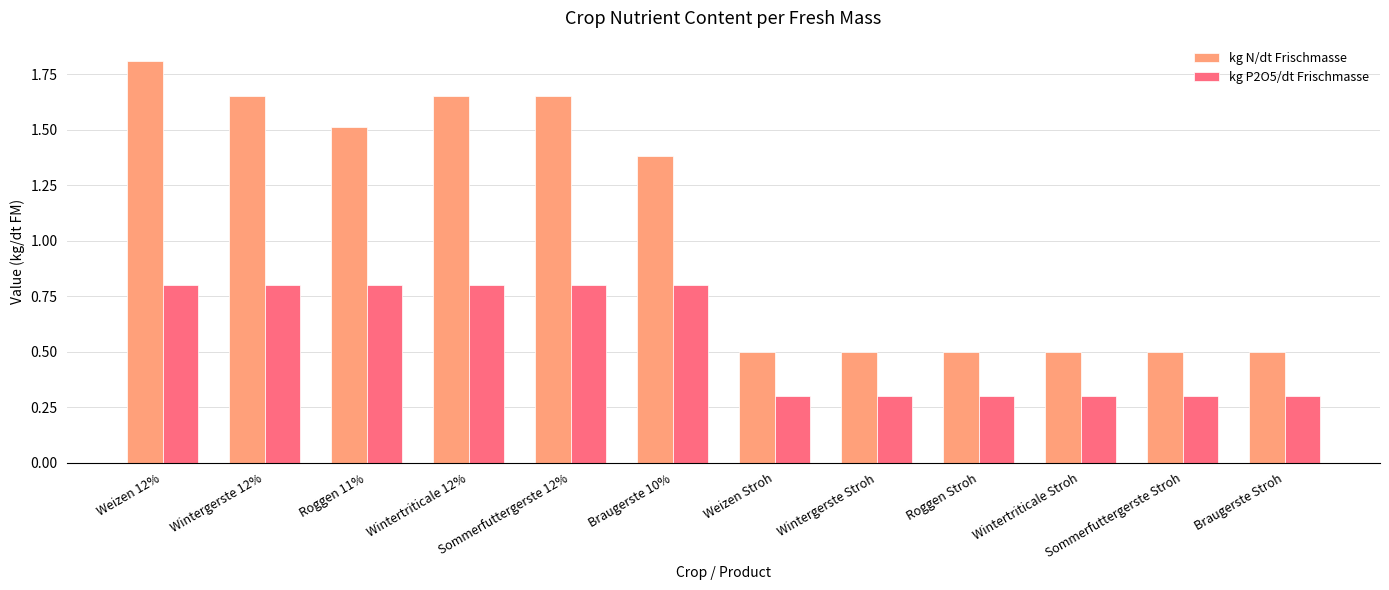

What is the label of the 2nd bar from the left?

Wintergerste 12%